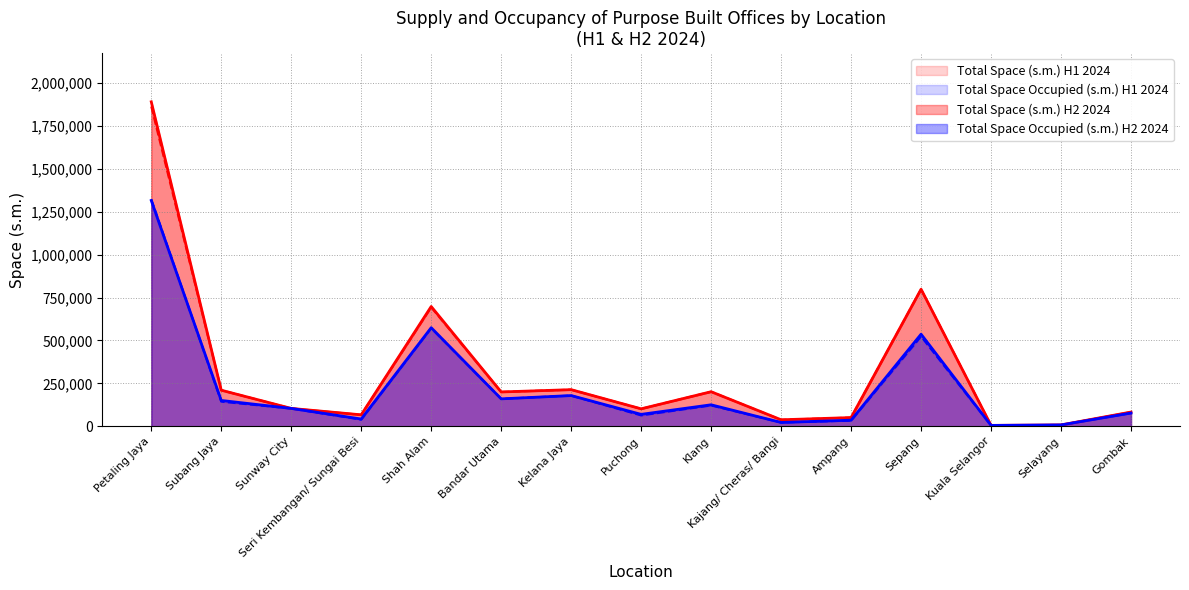

Which series has the widest spread of values?

Total Space (s.m.) H2 2024